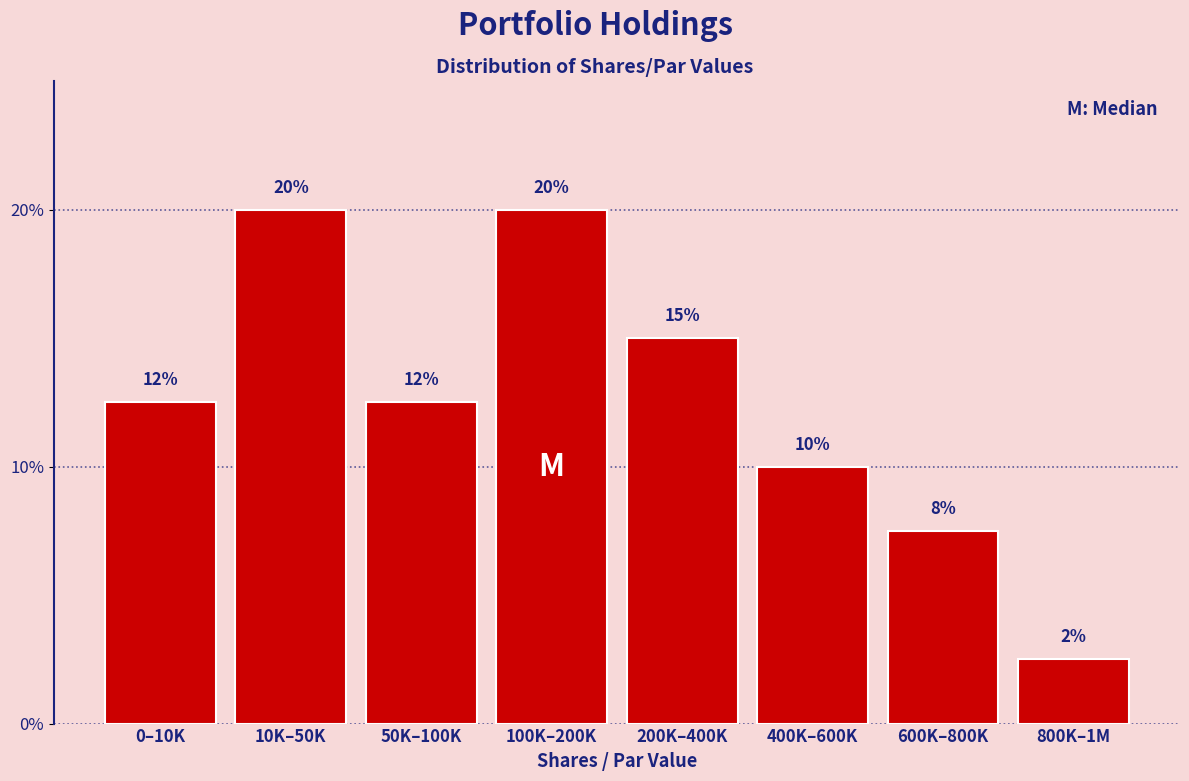

True or false: the data shows 2.5 at 800K–1M.

True